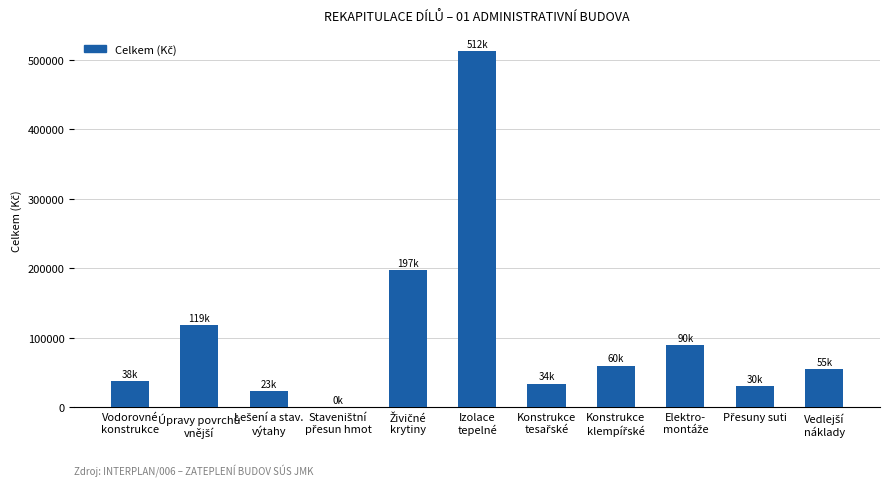

What is the sum of all values?

1157972.2